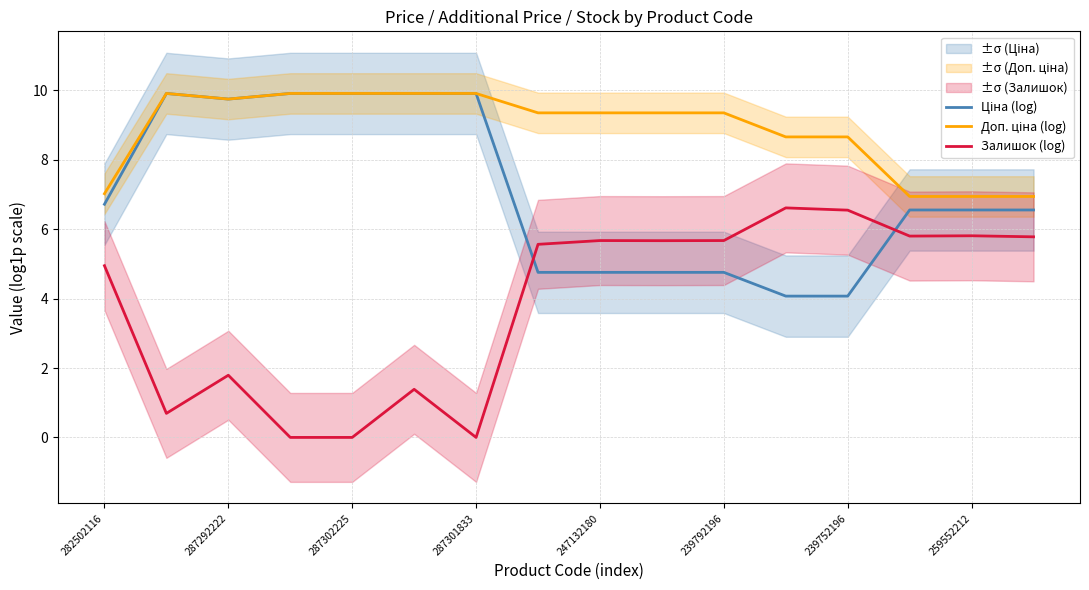

Which series ends up on top after the final intersection of Ціна (log) and Залишок (log)?

Ціна (log)